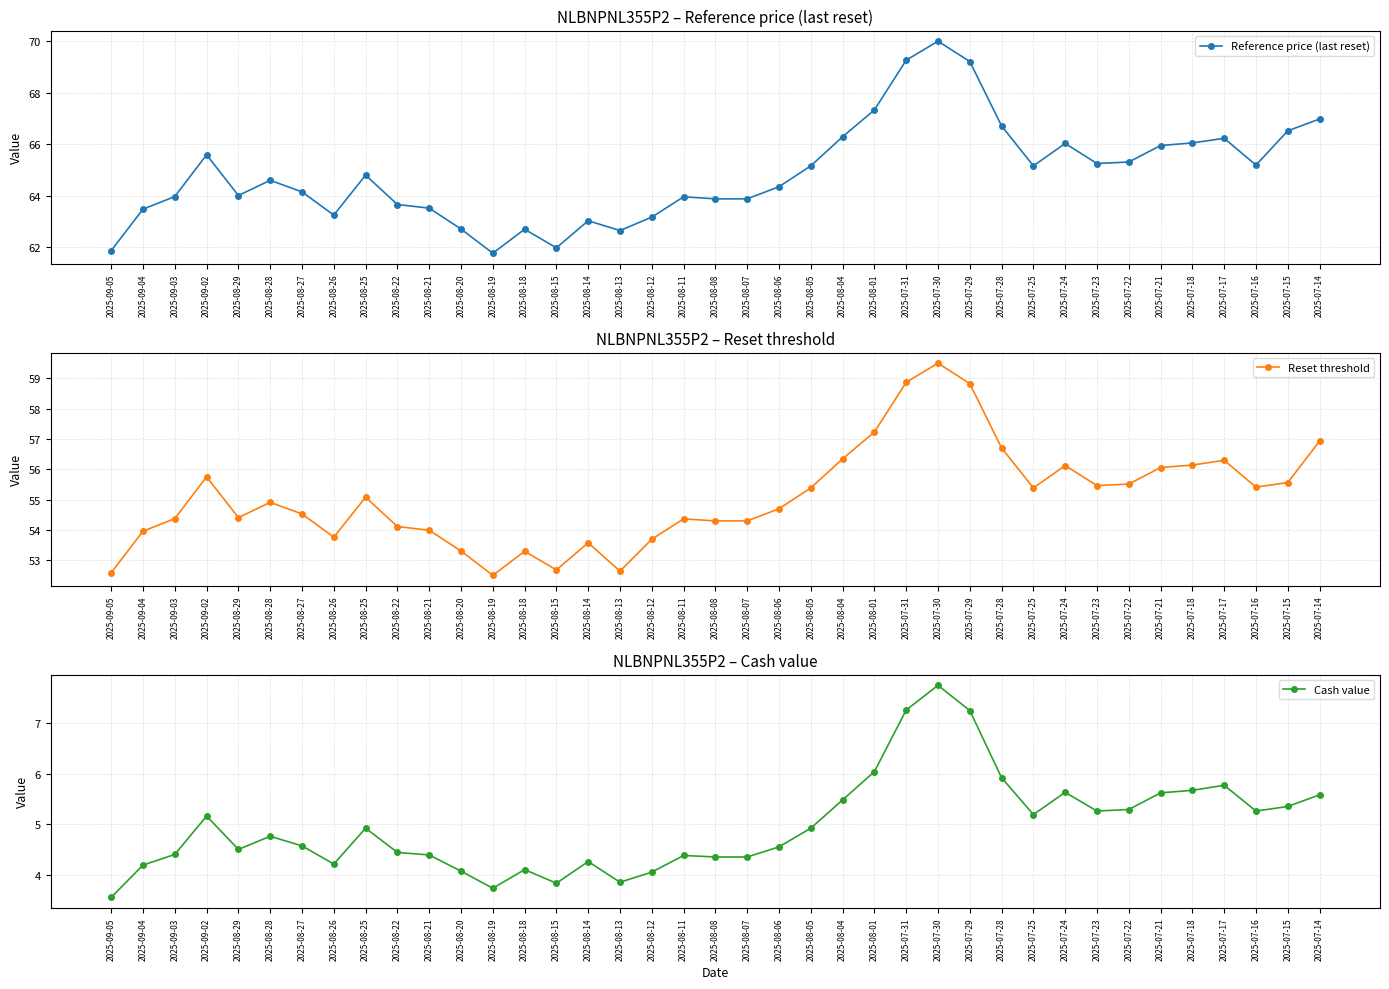

At which category is the sum across all series the highest?

2025-07-30